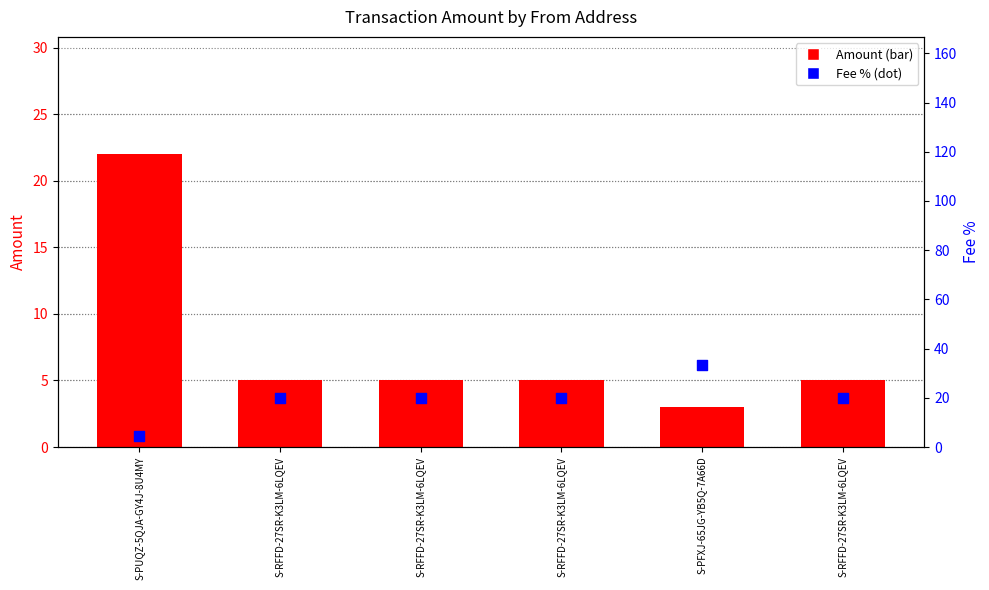

What is the total value across all series at S-PUQZ-5QJA-GY4J-8U4MY?

26.5